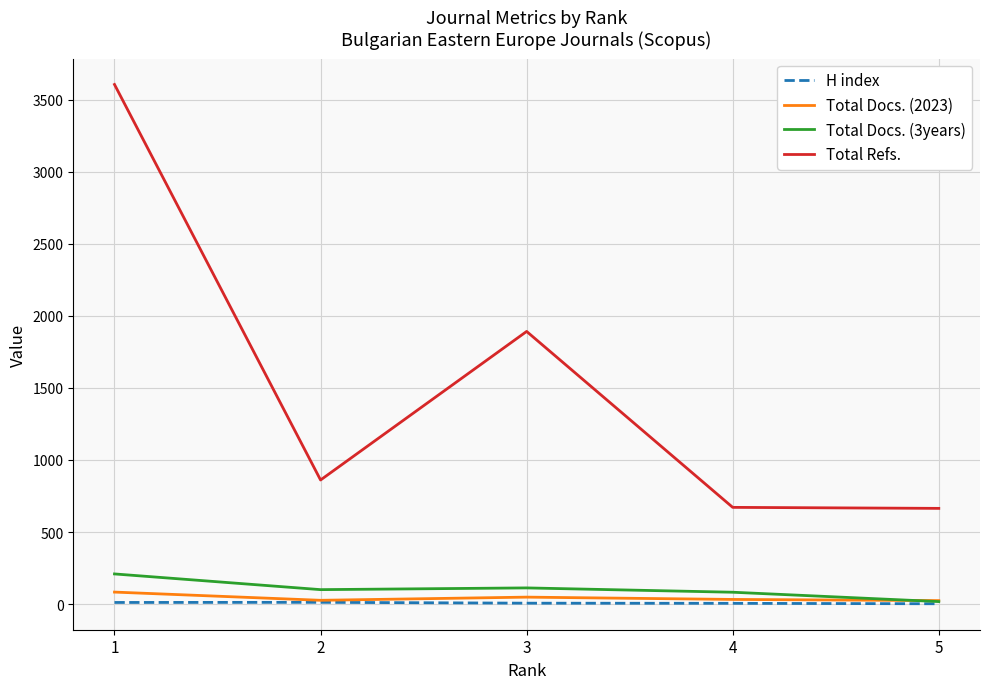

What is the sum of the Total Docs. (3years) values at 4 and 3?

194